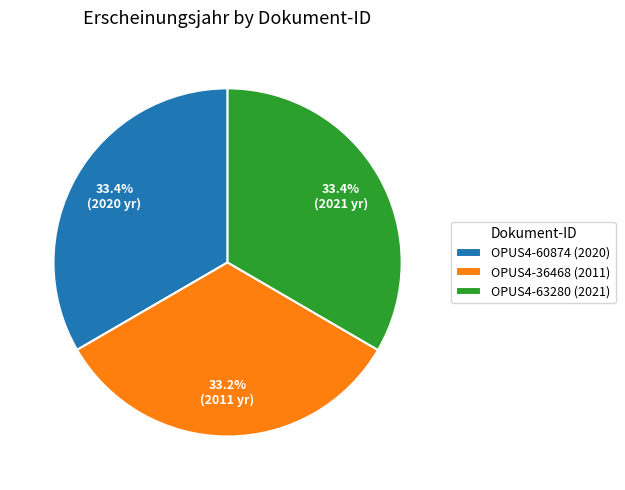

How many slices are in this pie chart?

3